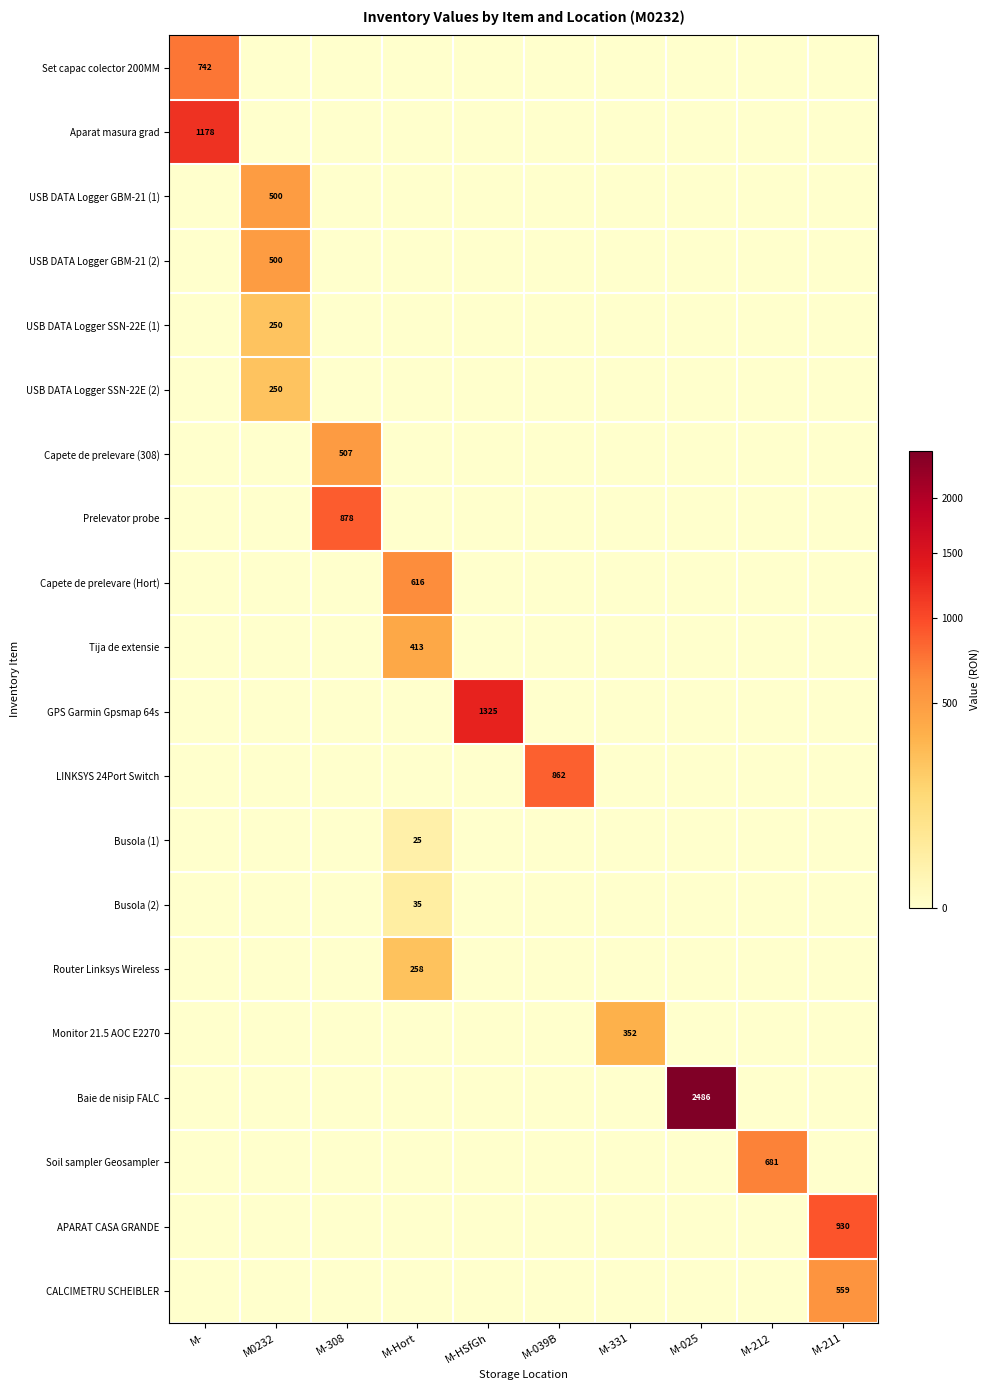

Which series has the largest range (max minus min)?

Baie de nisip FALC